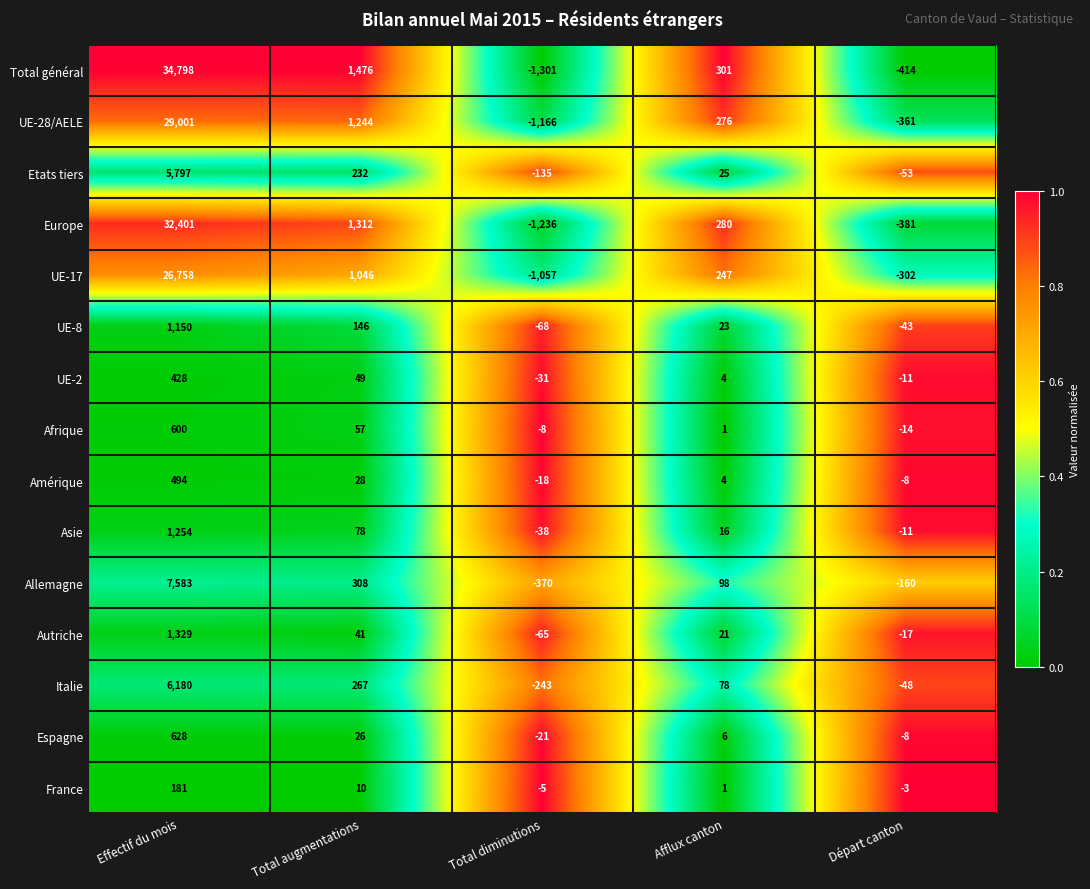

Is it true that Etats tiers equals 9876 at Effectif du mois?

False